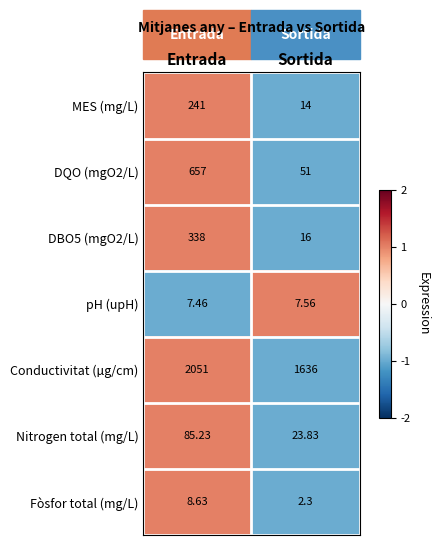

What is the total value across all series at Sortida?

1750.7